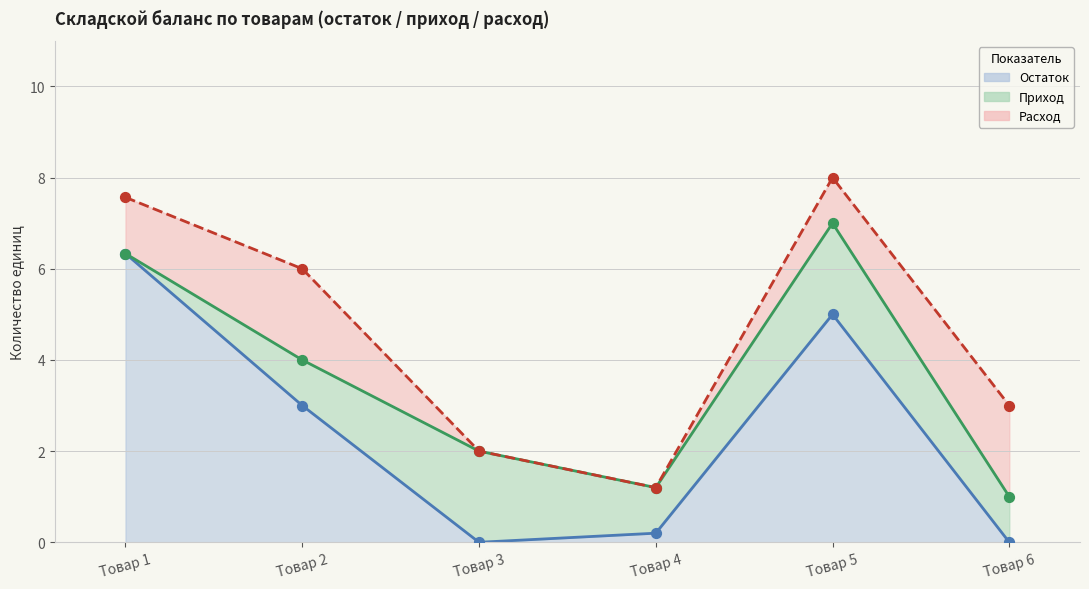

Is the value of Приход at Товар 3 greater than the value of Расход at Товар 4?

Yes